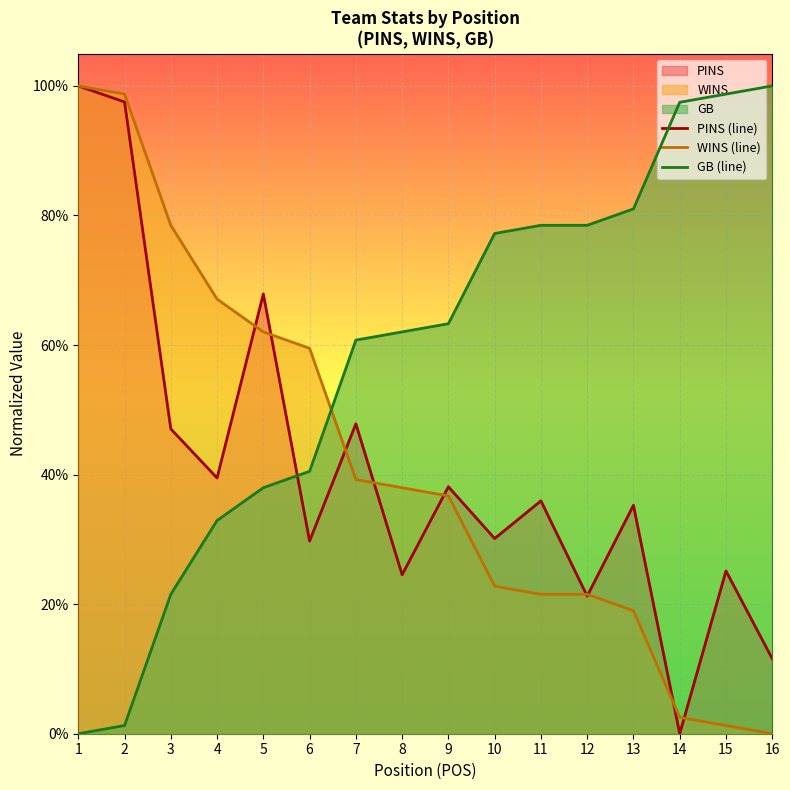

Does the chart display data point markers on the line(s)?

No